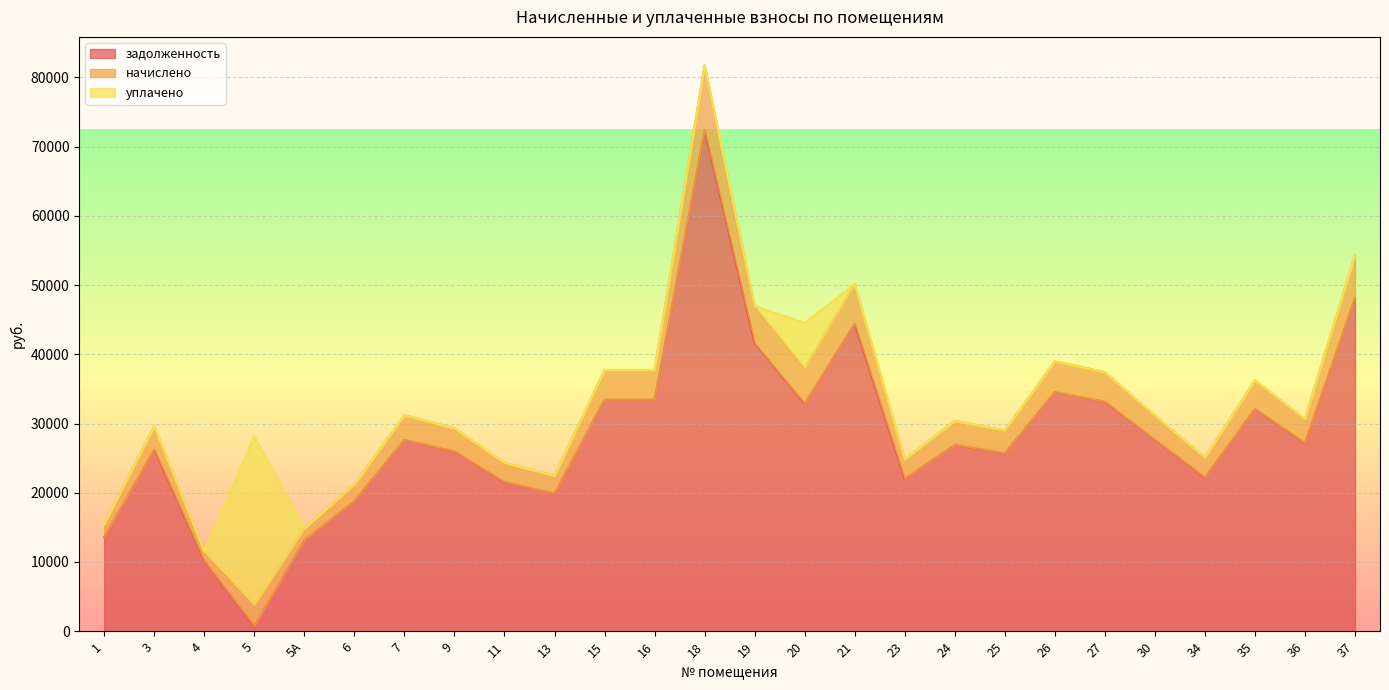

What is the maximum value for задолженность?

72445.8